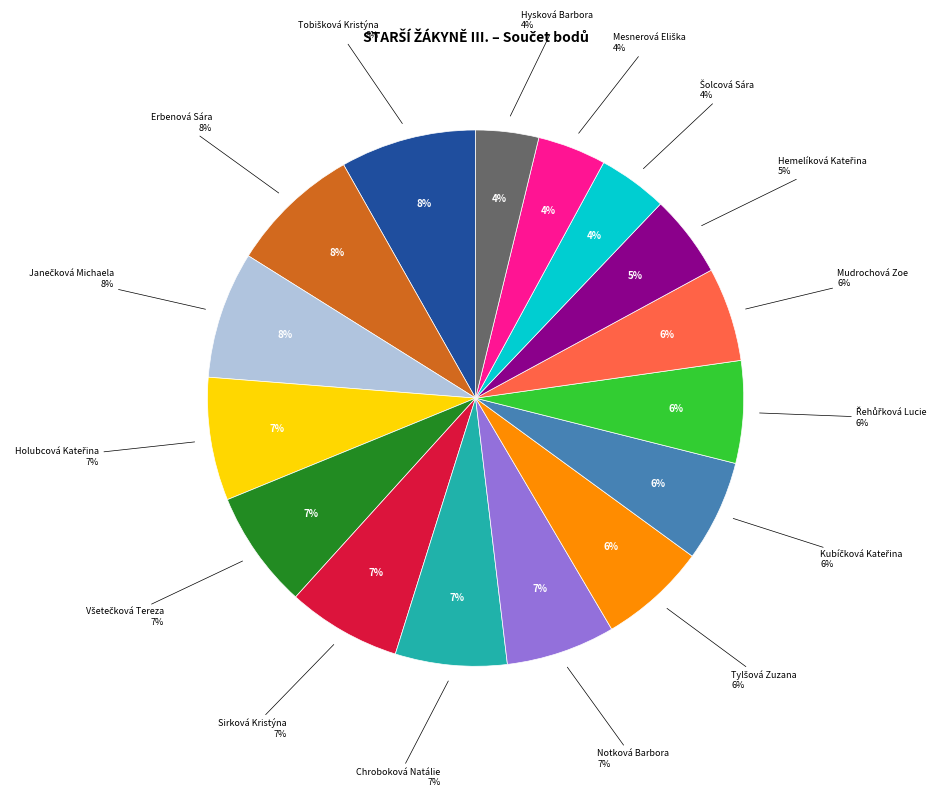

Does any single category account for the majority?

No